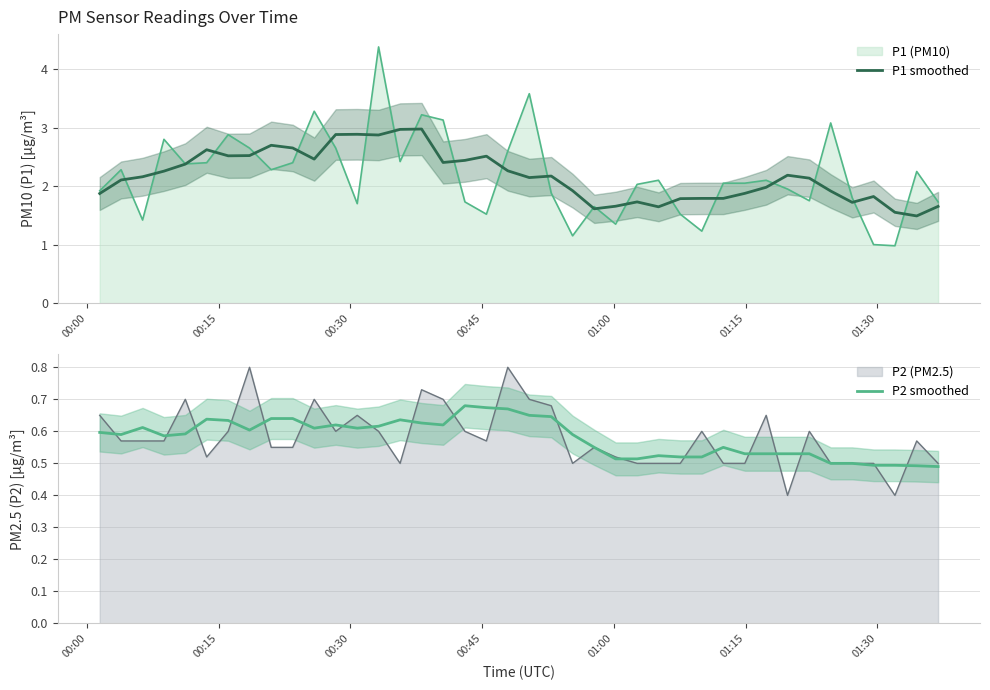

What is the value of the P1 smoothed point at the 39th from the left?

1.5